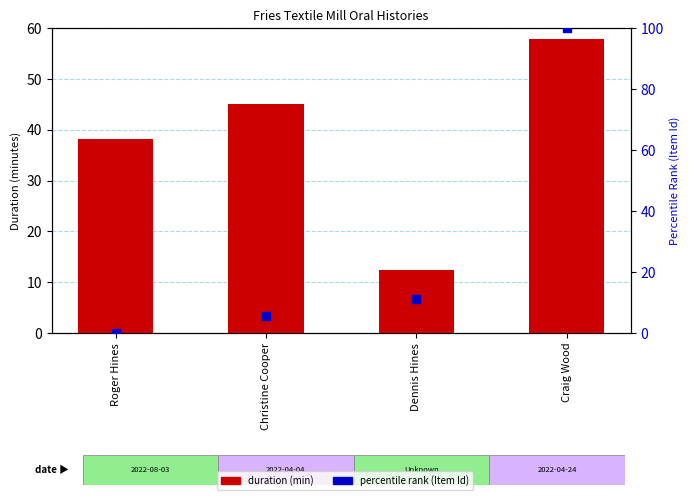

Which series contains the lowest Y value?

percentile rank (Item Id)